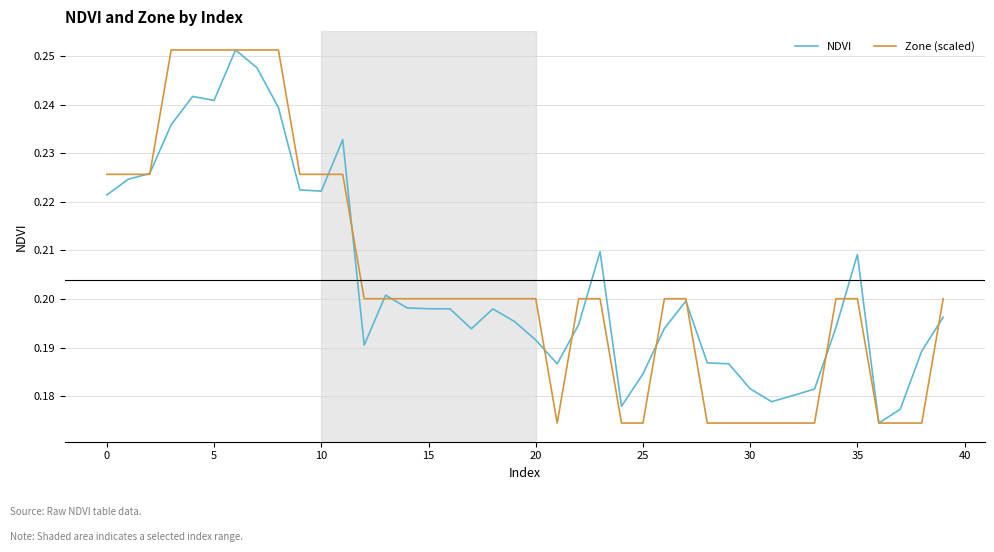

Which series has the widest spread of values?

NDVI